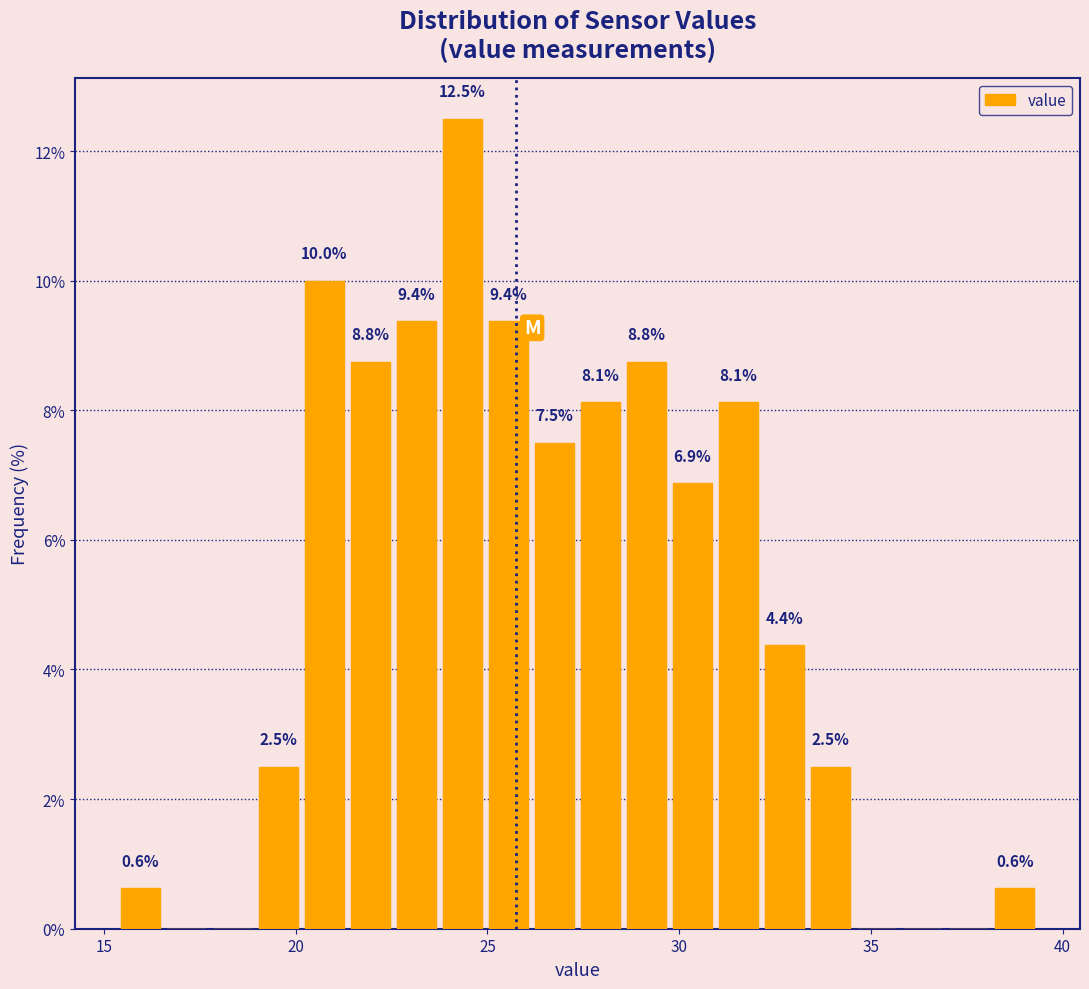

Read against the x-axis, roughly where is the centre of the tallest bar?

24.5